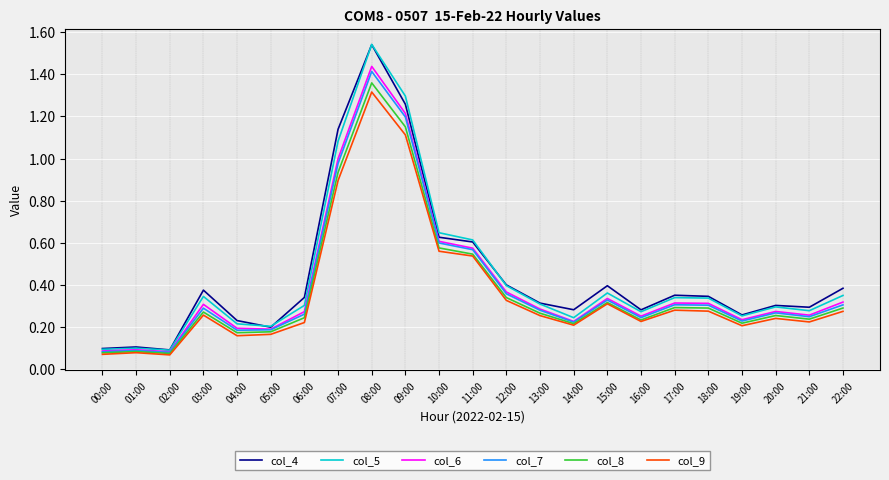

How many lines are shown in the chart?

6